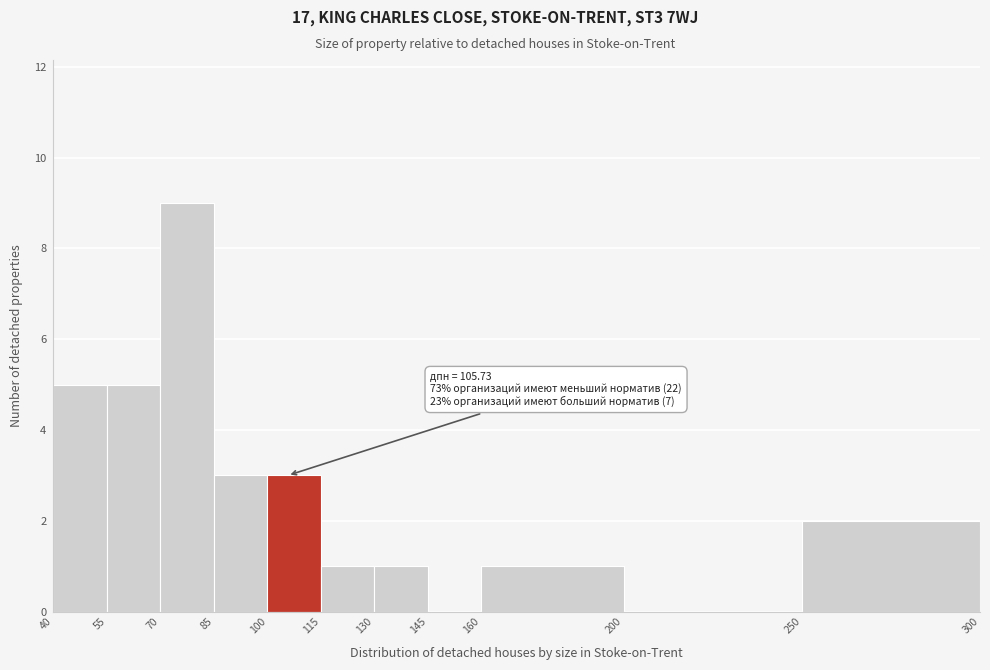

Which range on the x-axis has the tallest bar?

70 to 85